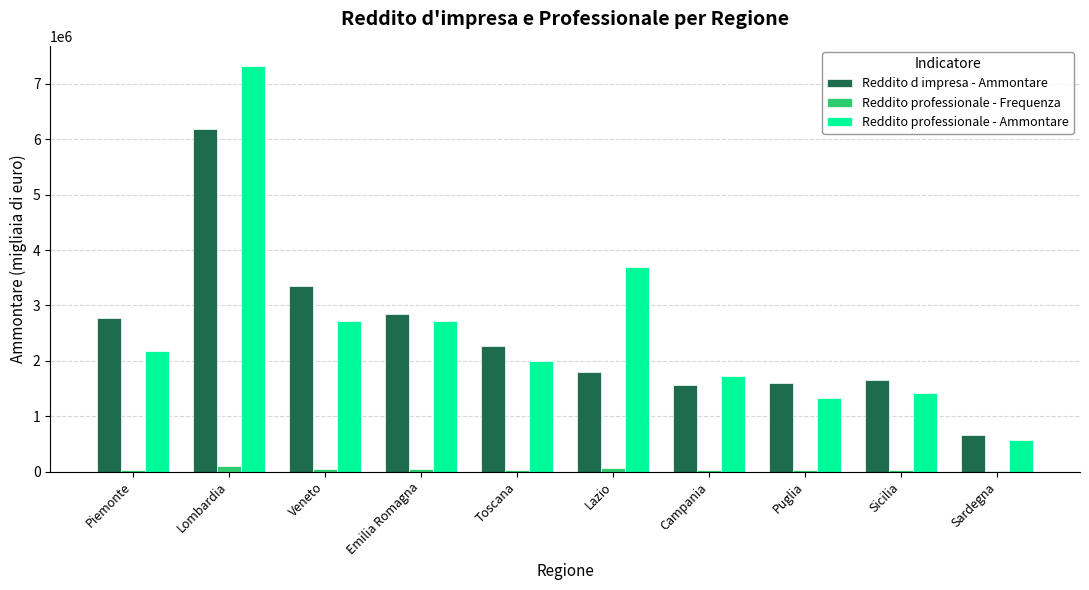

Is the value of Reddito professionale - Frequenza at Piemonte greater than the value of Reddito professionale - Ammontare at Sicilia?

No